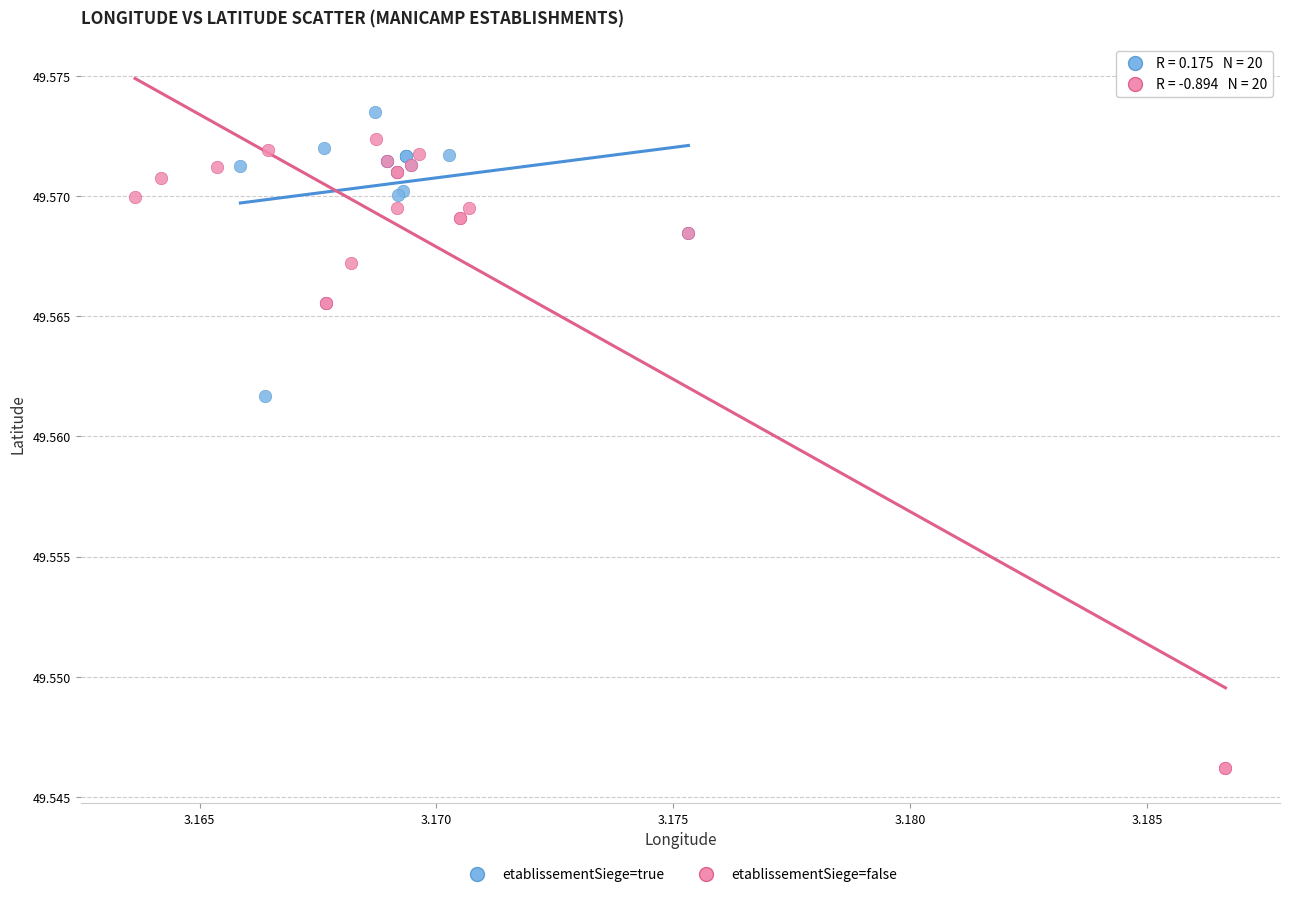

What are all the series names shown in the legend?

etablissementSiege=true, etablissementSiege=false